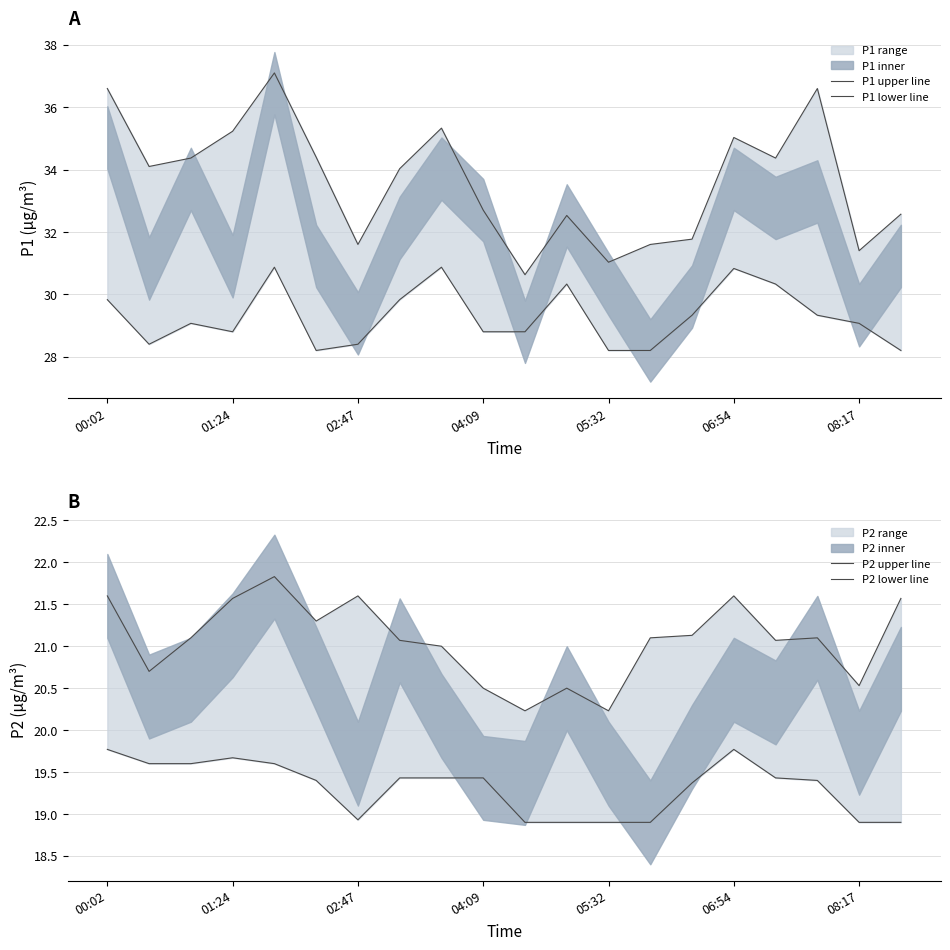

Which has a higher value, 11 or 10?

11